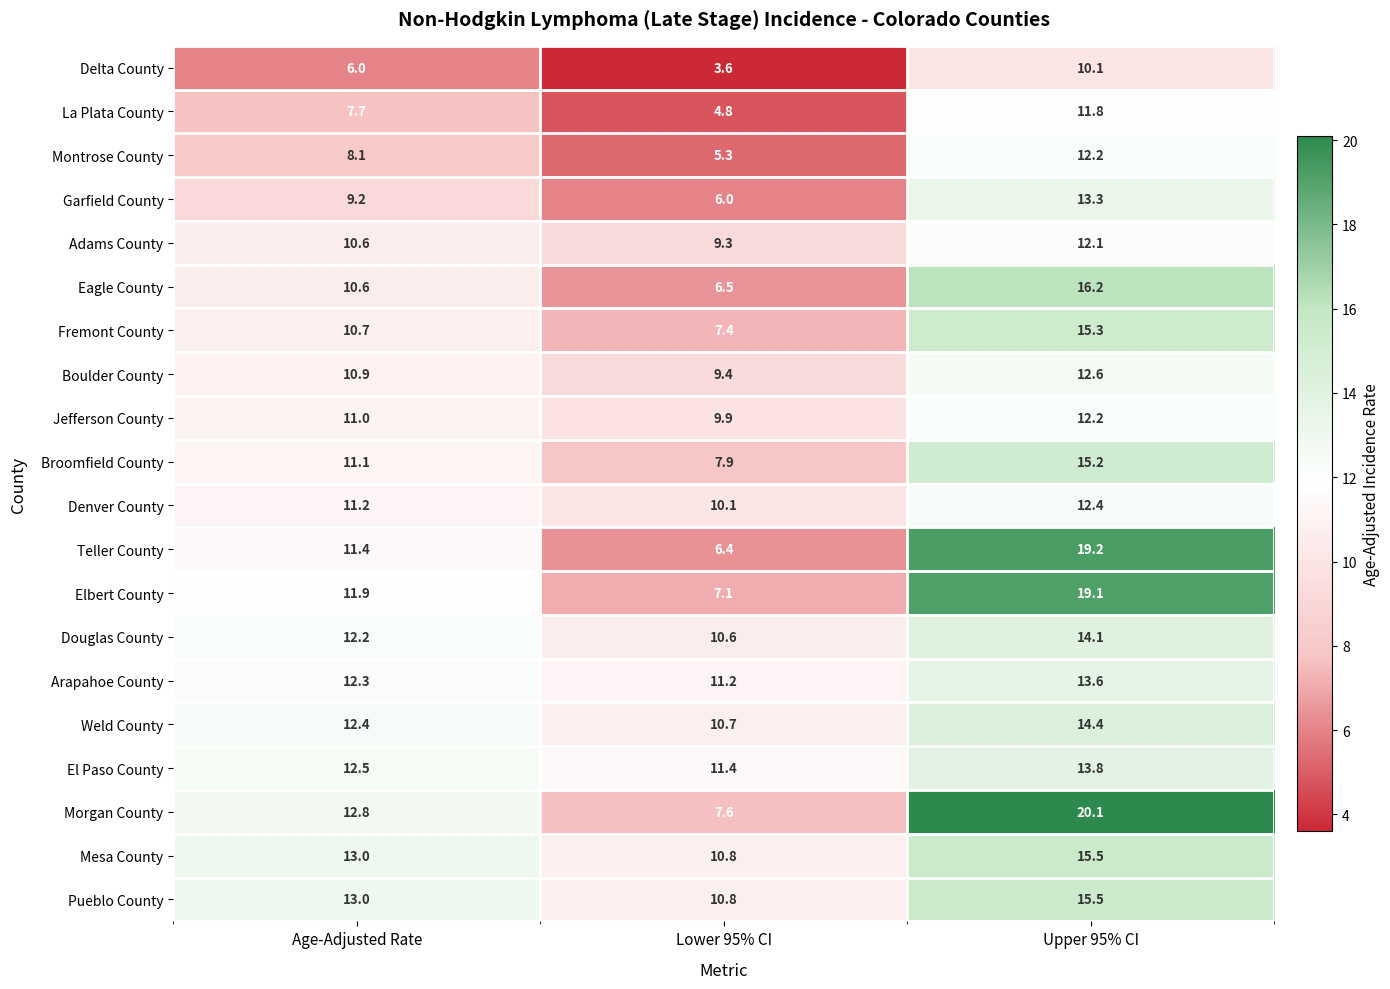

Is it true that Adams County equals 20.2 at Upper 95% CI?

False